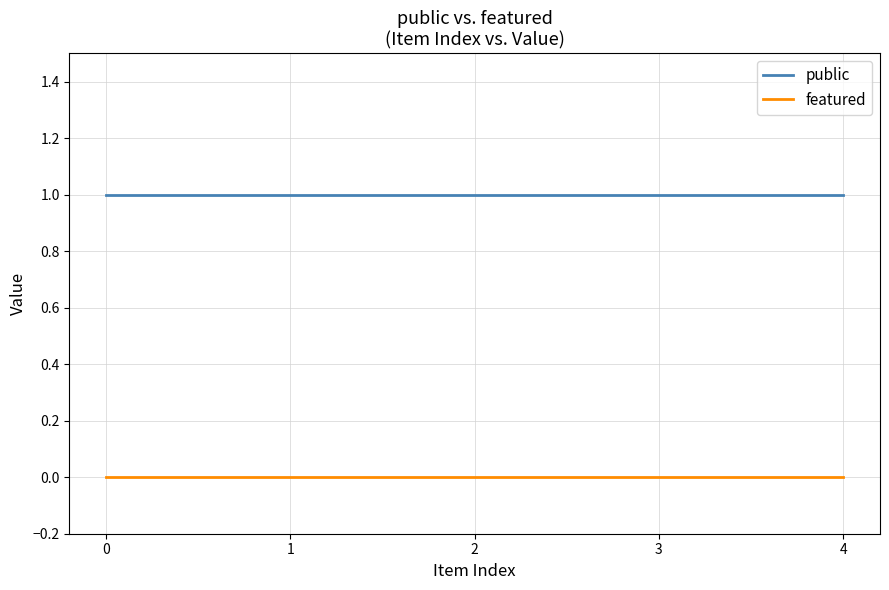

Reading left to right, transcribe all the data shown in this chart.

public: 1	1	1	1	1
featured: 0	0	0	0	0